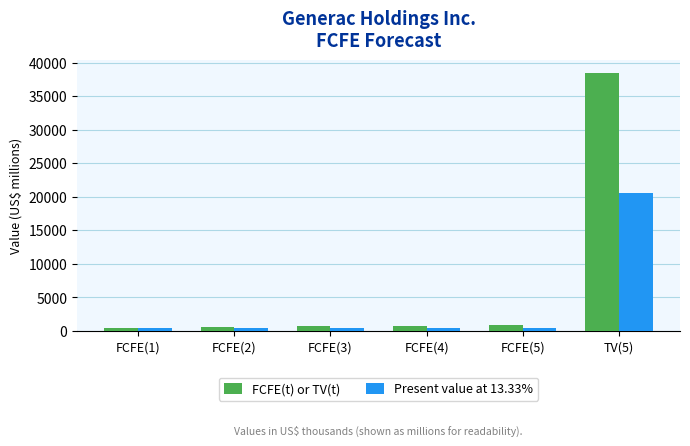

What is the average value of the Present value at 13.33% series?

3814.1